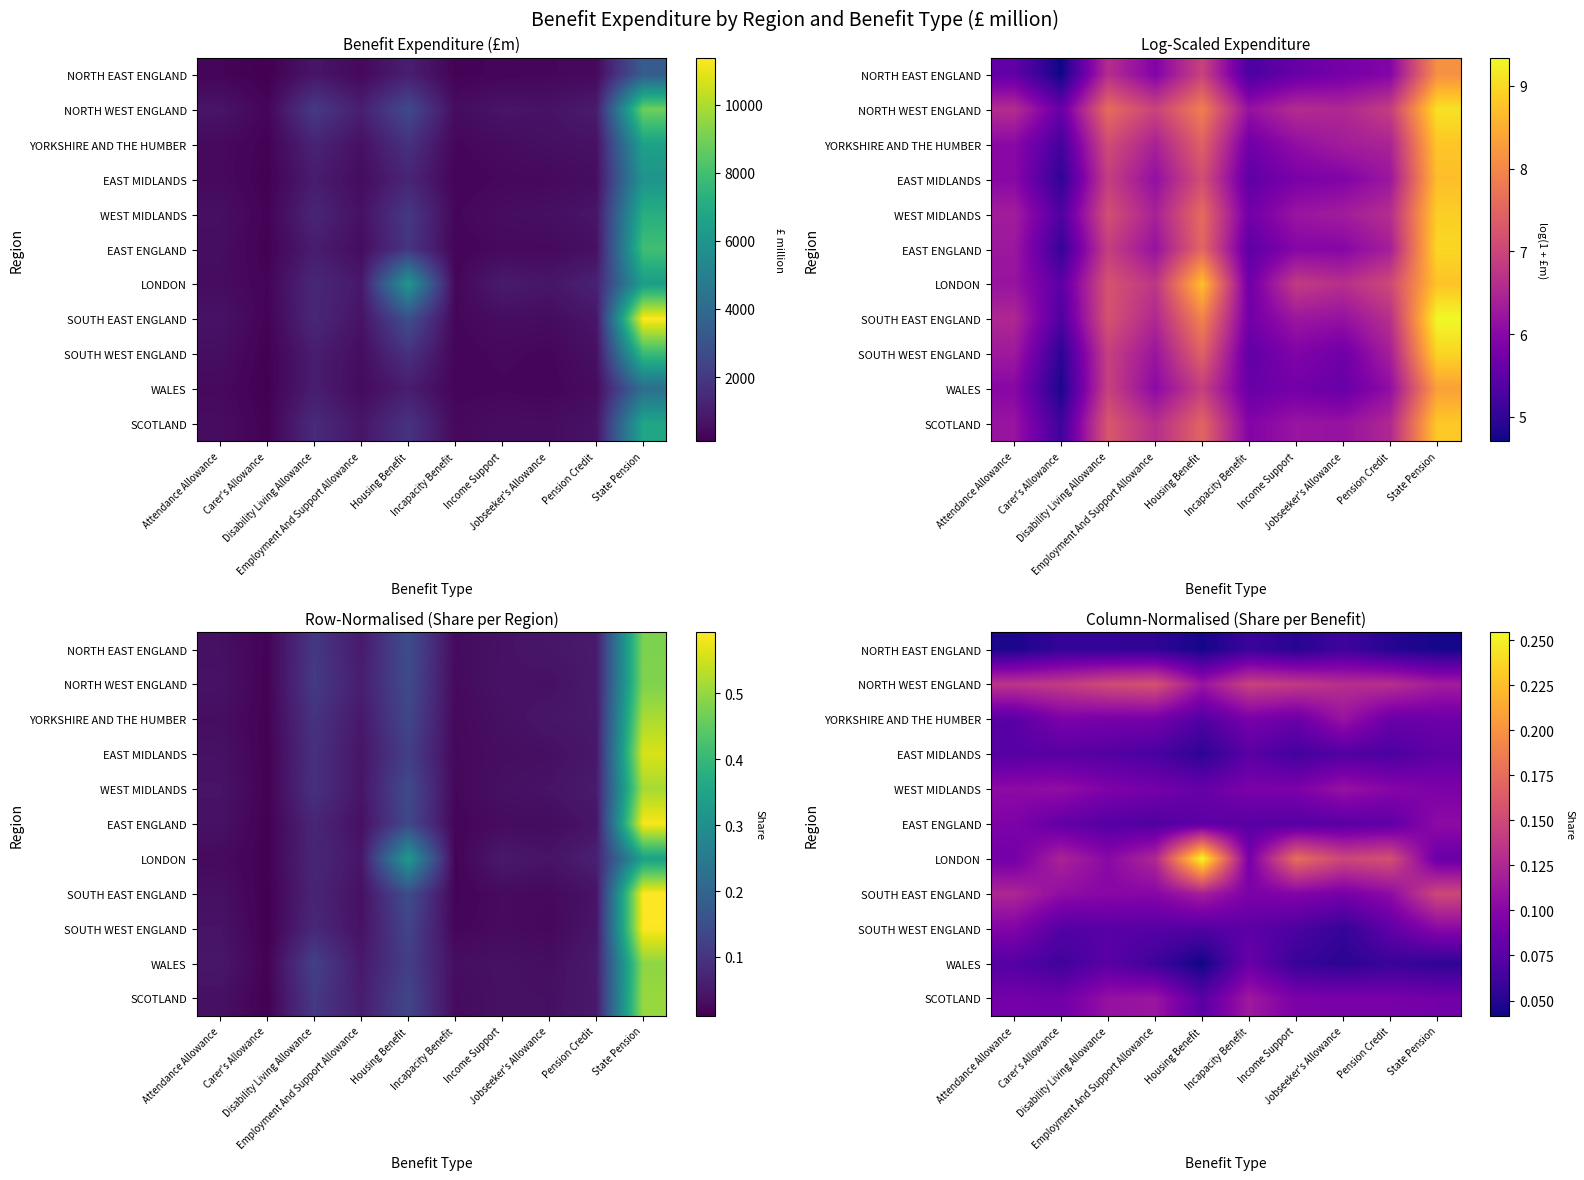

Count the number of categories in the chart.

10